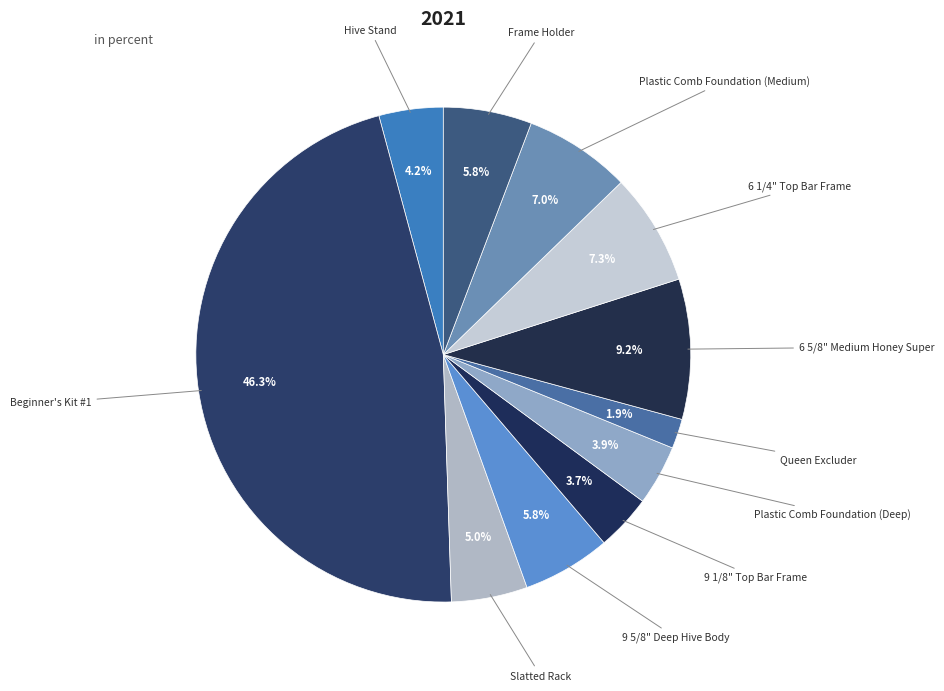

Which slice is the largest?

Beginner's Kit #1